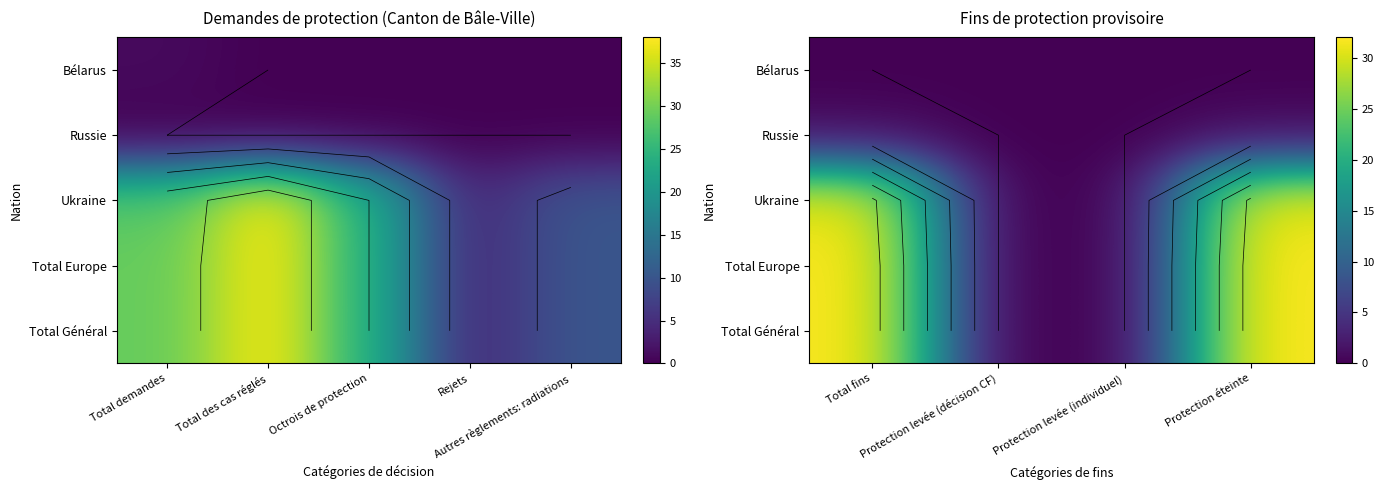

What is the difference between the maximum and minimum values in the Total Général series?

32